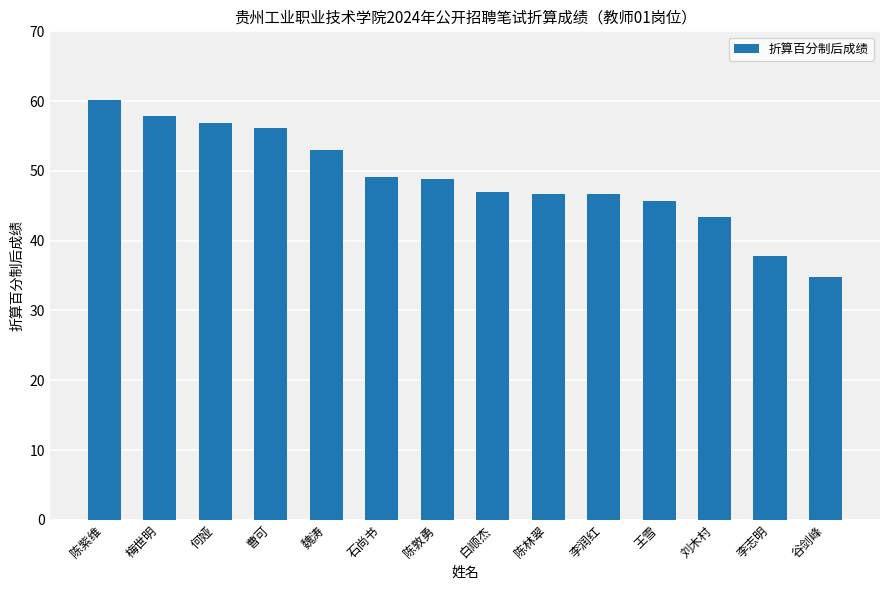

Which has a higher value, 刘木村 or 王雪?

王雪